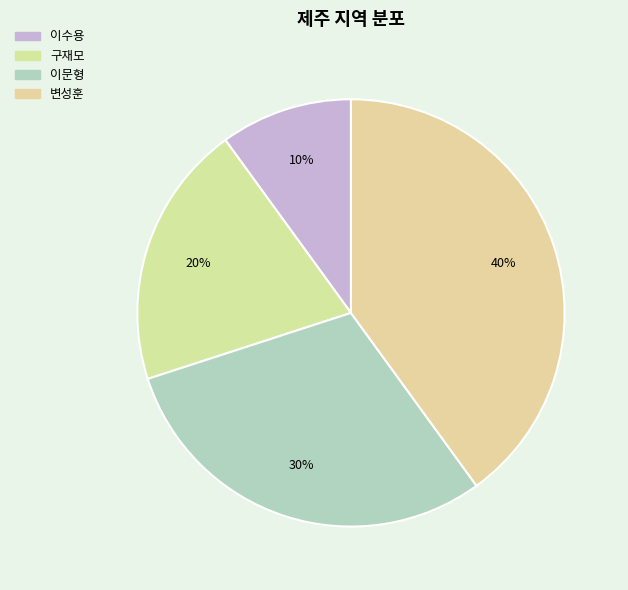

How many slices are in this pie chart?

4